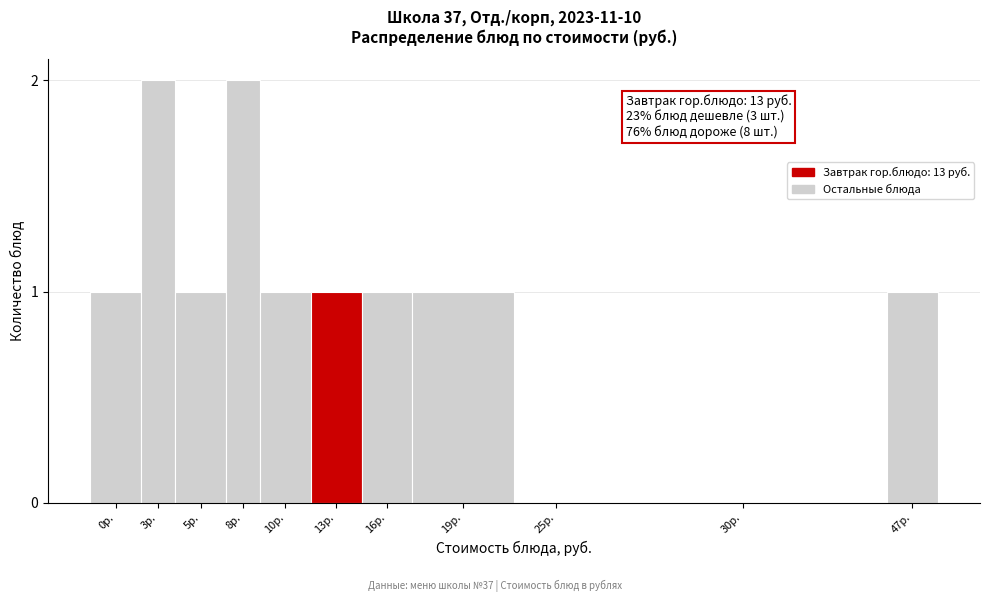

Reading left to right, transcribe all the data shown in this chart.

0р.=1	3р.=2	5р.=1	8р.=2	10р.=1	13р.=1	16р.=1	19р.=1	25р.=0	30р.=0	47р.=1